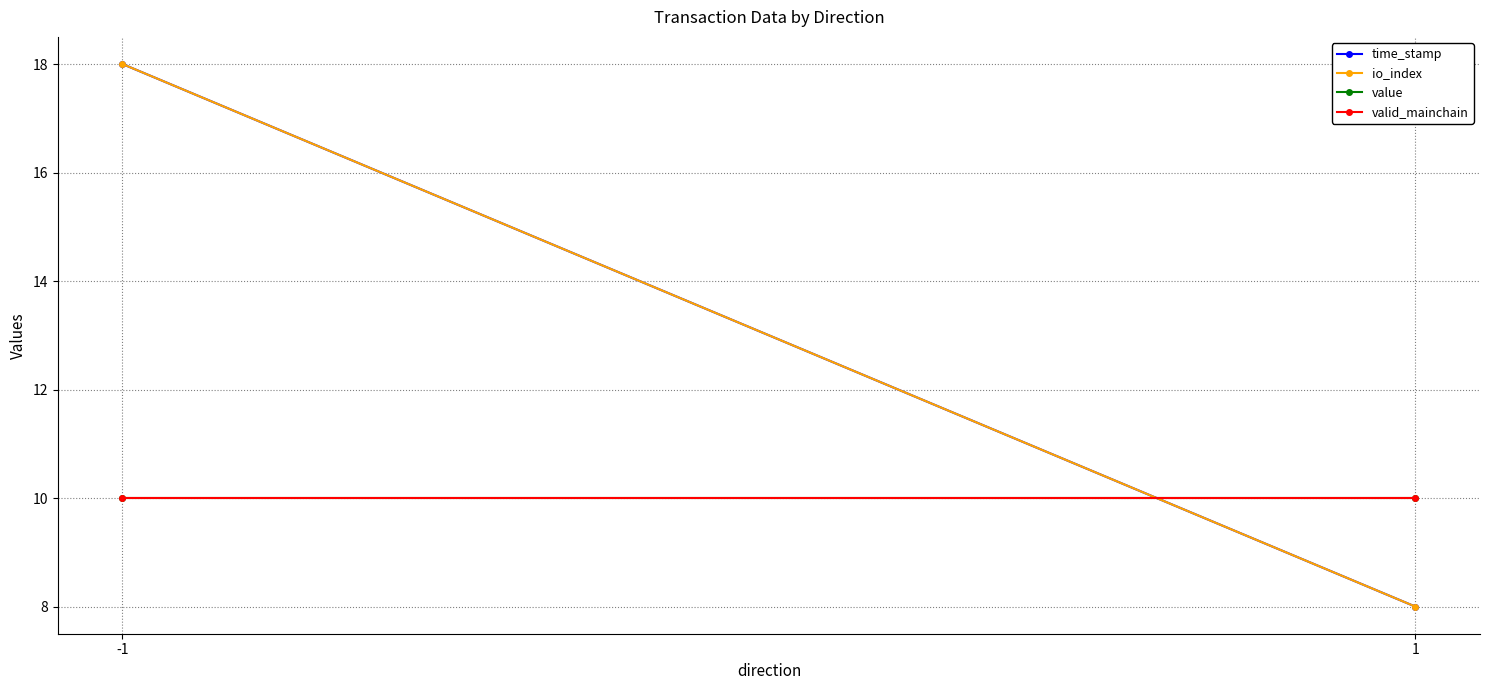

What is the minimum value shown in the chart?

8